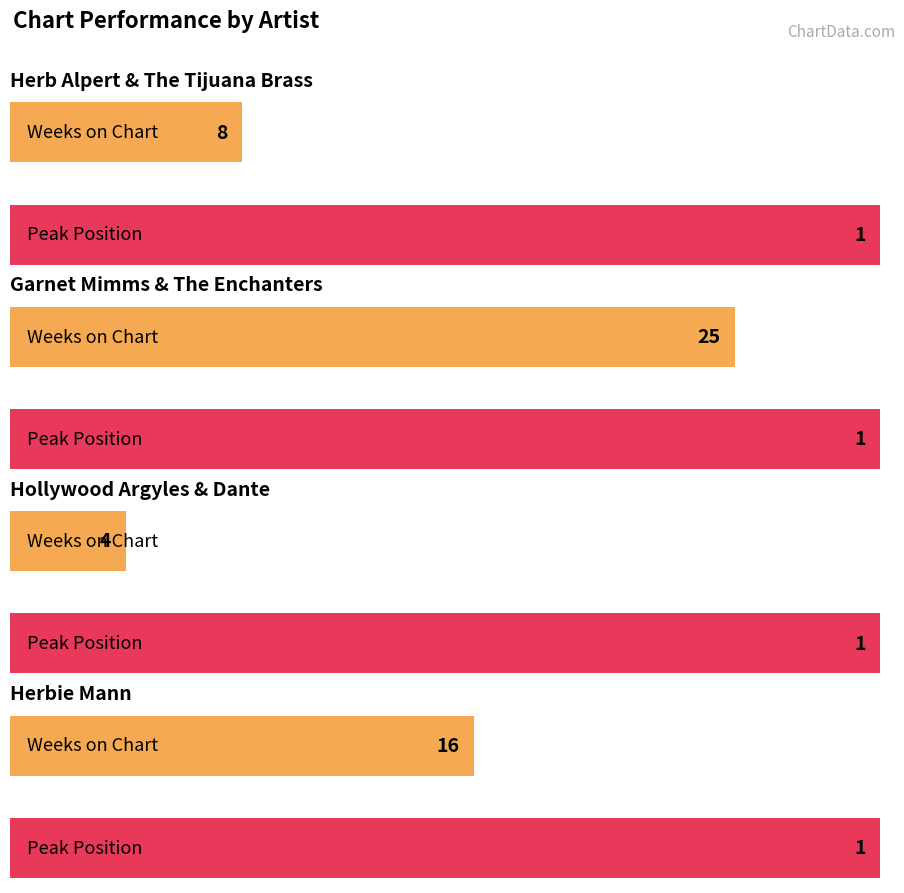

Which series changed the most between Herb Alpert & The Tijuana Brass and Hollywood Argyles & Dante?

Weeks on Chart